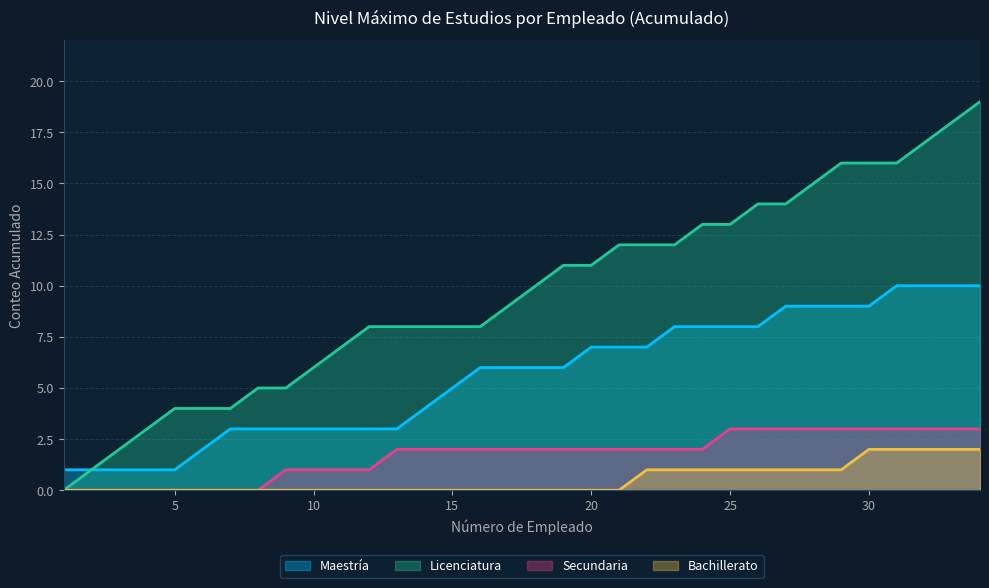

Does the chart display data point markers on the line(s)?

No